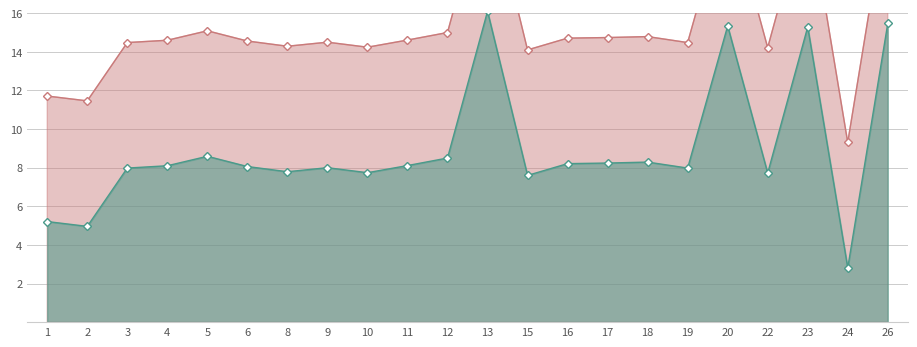

Rank the series by their maximum value, from highest to lowest.

Hours Worked, Net Hours